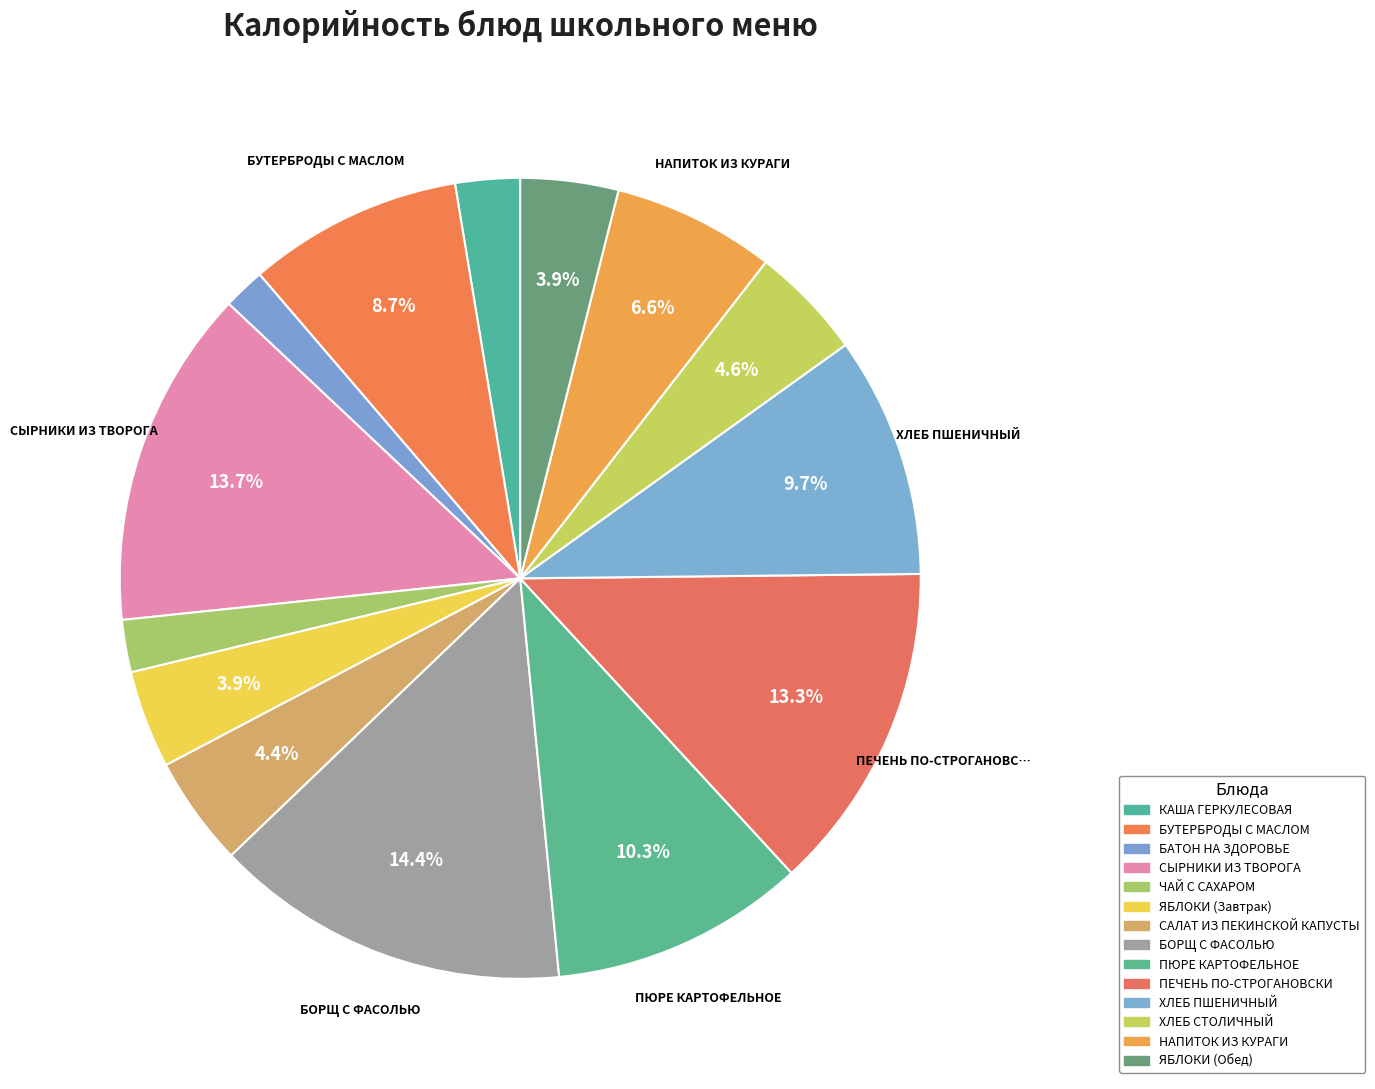

Count the number of slices in the pie.

14